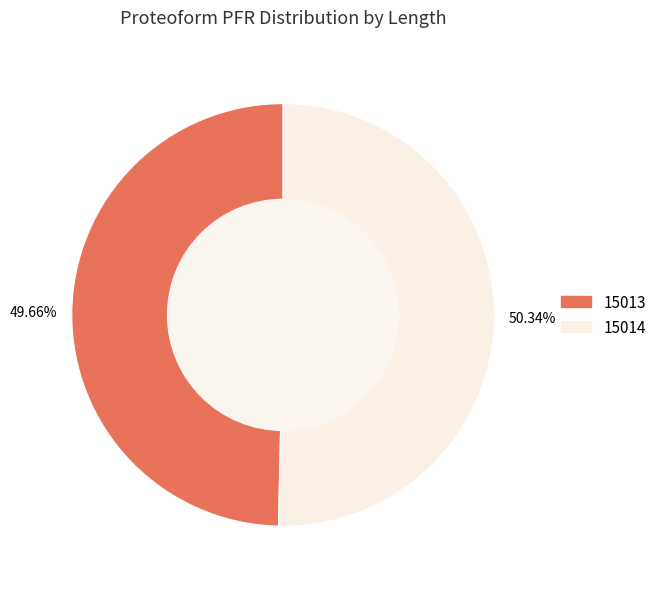

To the nearest percent, what is the difference between the largest and smallest slice percentages?

1%